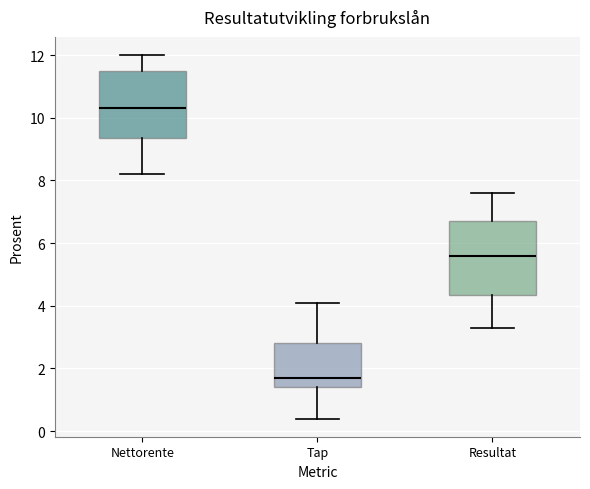

Where does the lower whisker of the box for Tap end on the y-axis? The values are not printed on the chart, so give them approximately, as read against the axis.

0.4